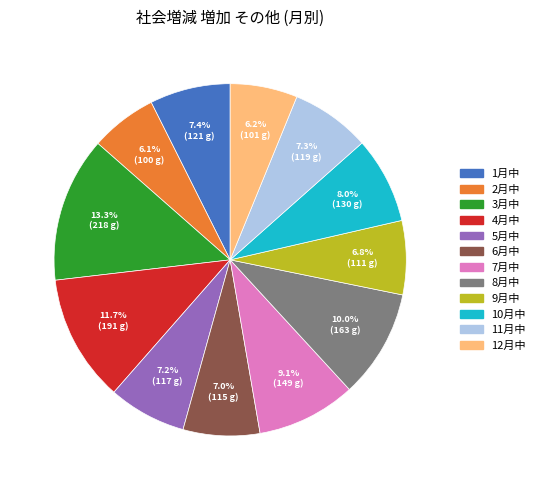

To the nearest percent, what is the combined percentage of 10月中 and 7月中?

17%